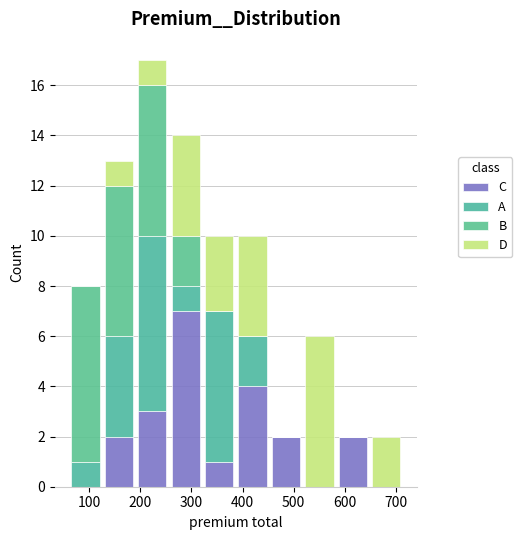

Which range on the x-axis has the tallest stacked bar (by total height)?

190 to 260